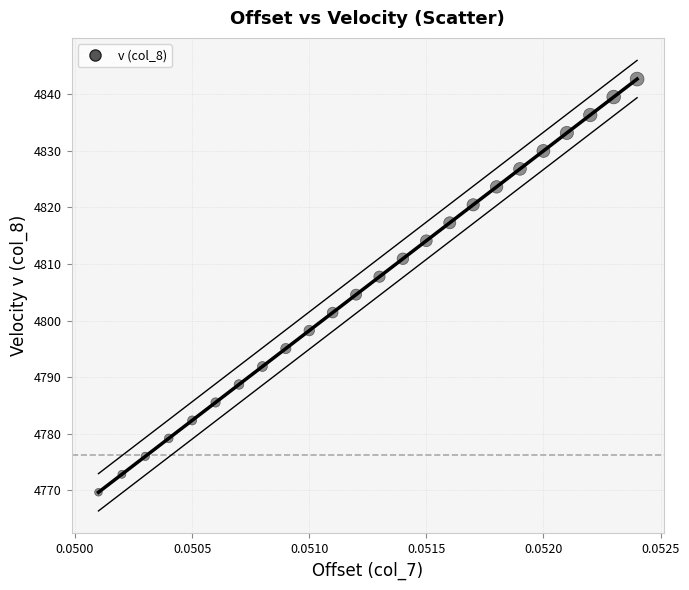

What is the range of Y values (max minus min)?

73.1